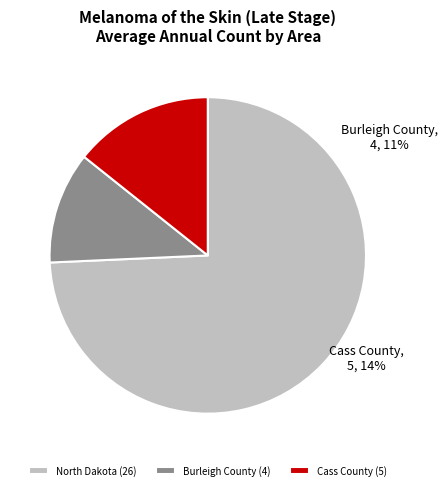

To the nearest percent, what is the difference between the North Dakota and Cass County slice percentages?

60%